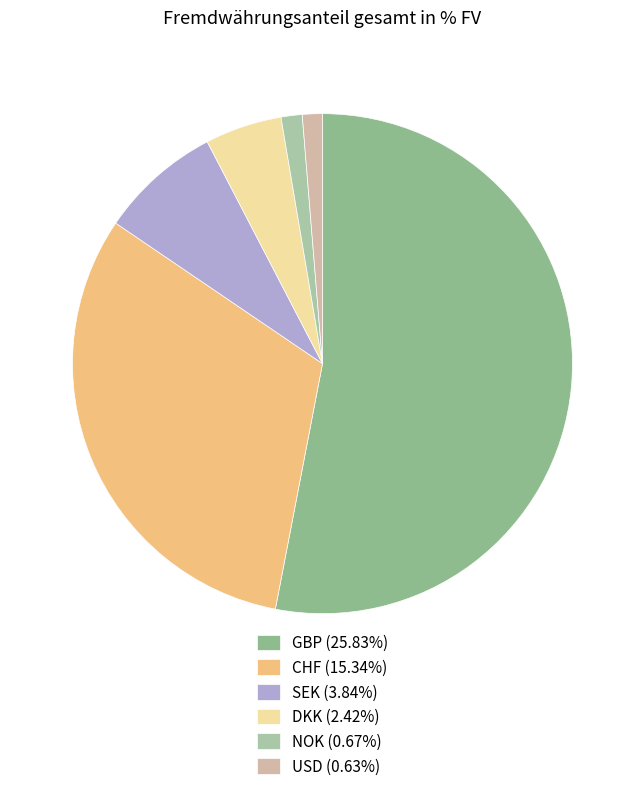

To the nearest percent, what is the difference between the largest and smallest slice percentages?

52%